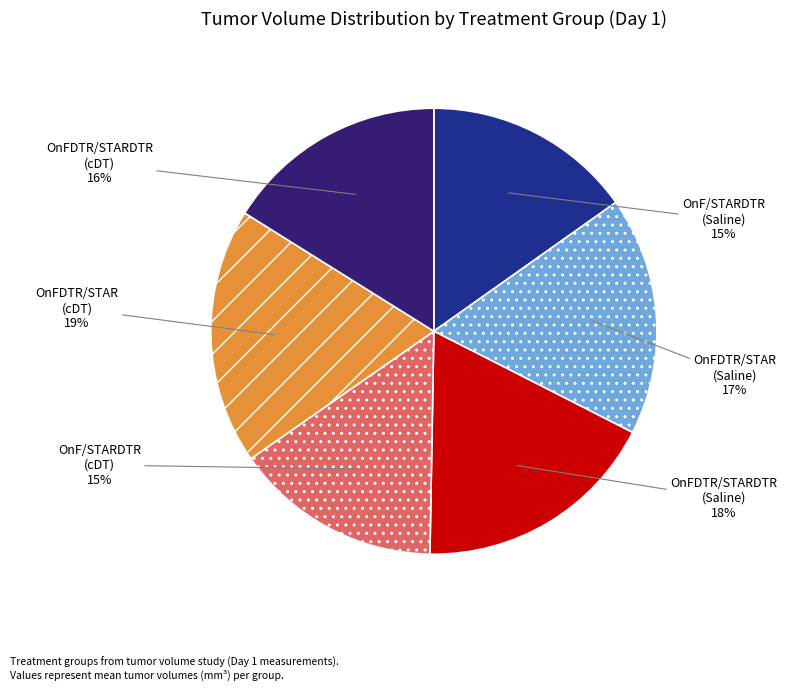

What is the ratio of the value at OnF/STARDTR (cDT) to the value at OnFDTR/STARDTR (Saline)?

0.8